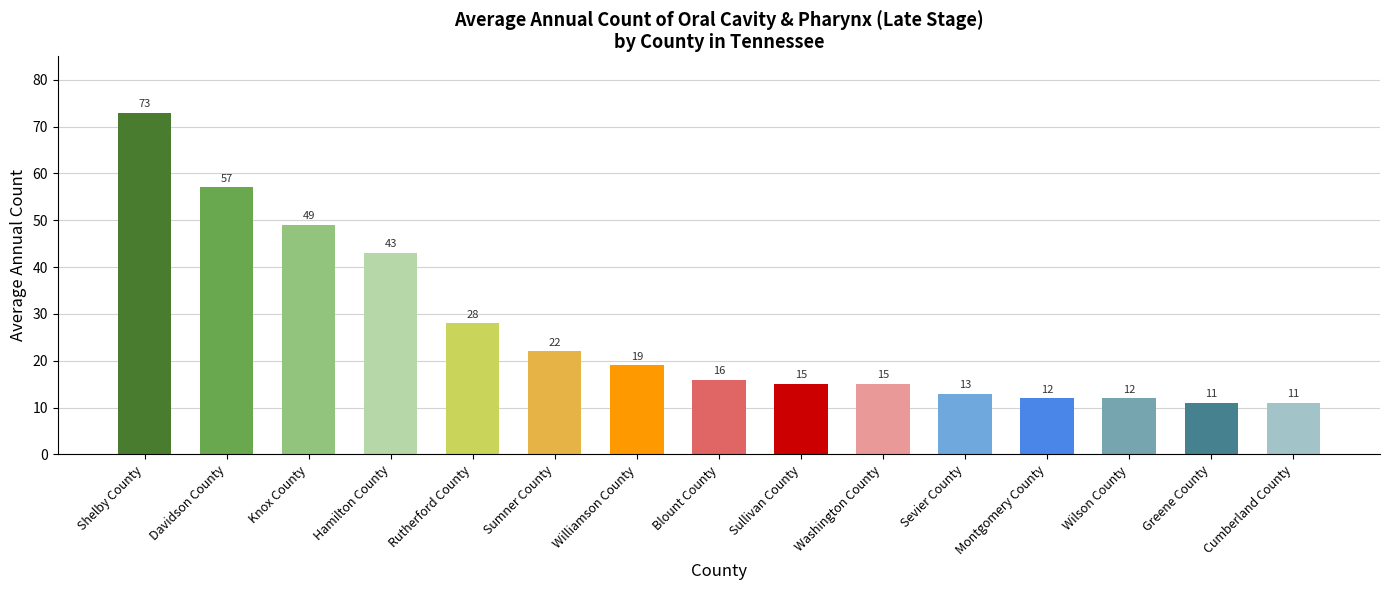

Reading right to left, extract all data points from this chart.

Cumberland County=11	Greene County=11	Wilson County=12	Montgomery County=12	Sevier County=13	Washington County=15	Sullivan County=15	Blount County=16	Williamson County=19	Sumner County=22	Rutherford County=28	Hamilton County=43	Knox County=49	Davidson County=57	Shelby County=73